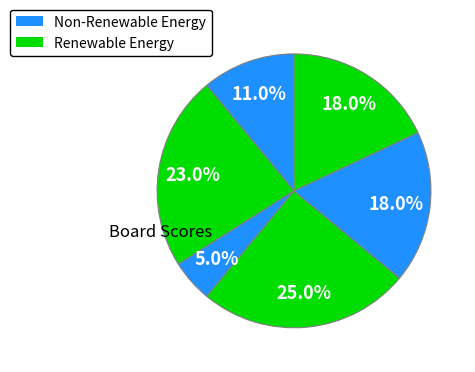

Count the number of slices in the pie.

6